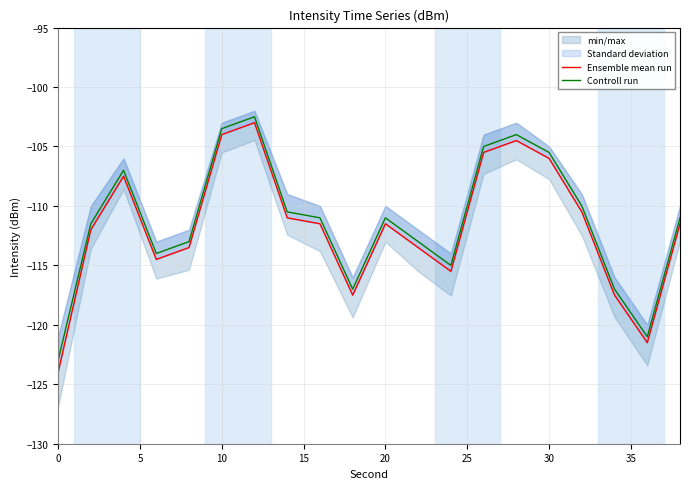

How many lines are shown in the chart?

2